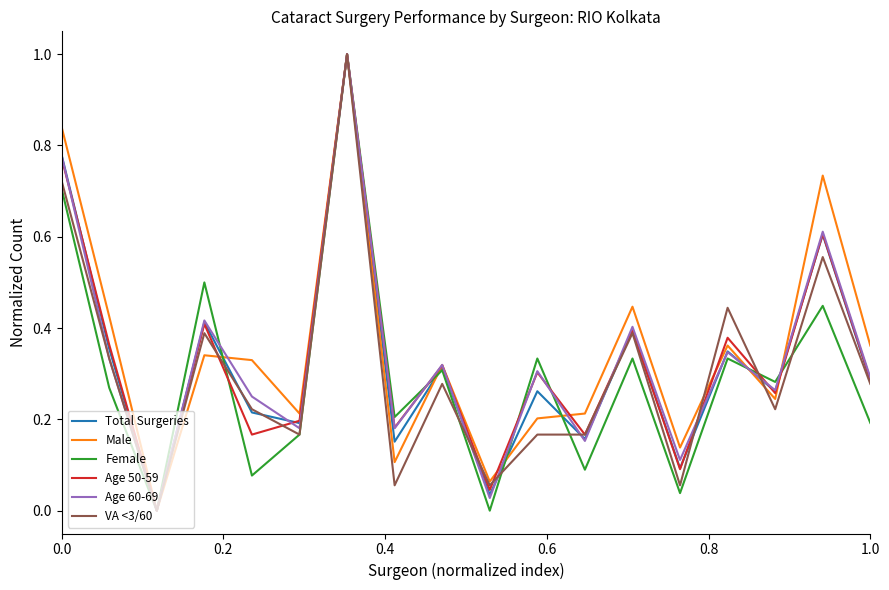

What is the maximum value for Male?

1.0